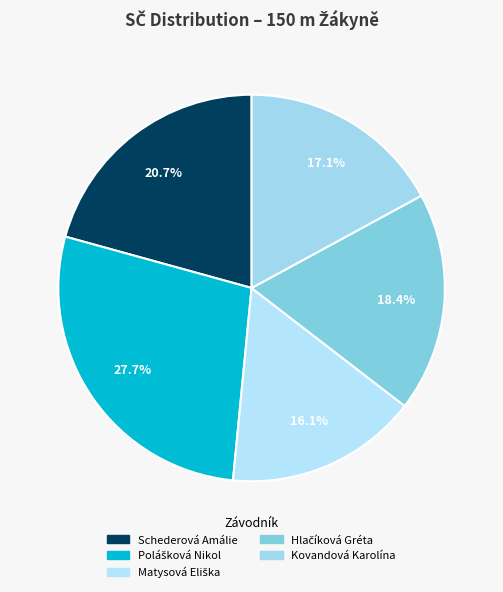

Does any single category account for the majority?

No